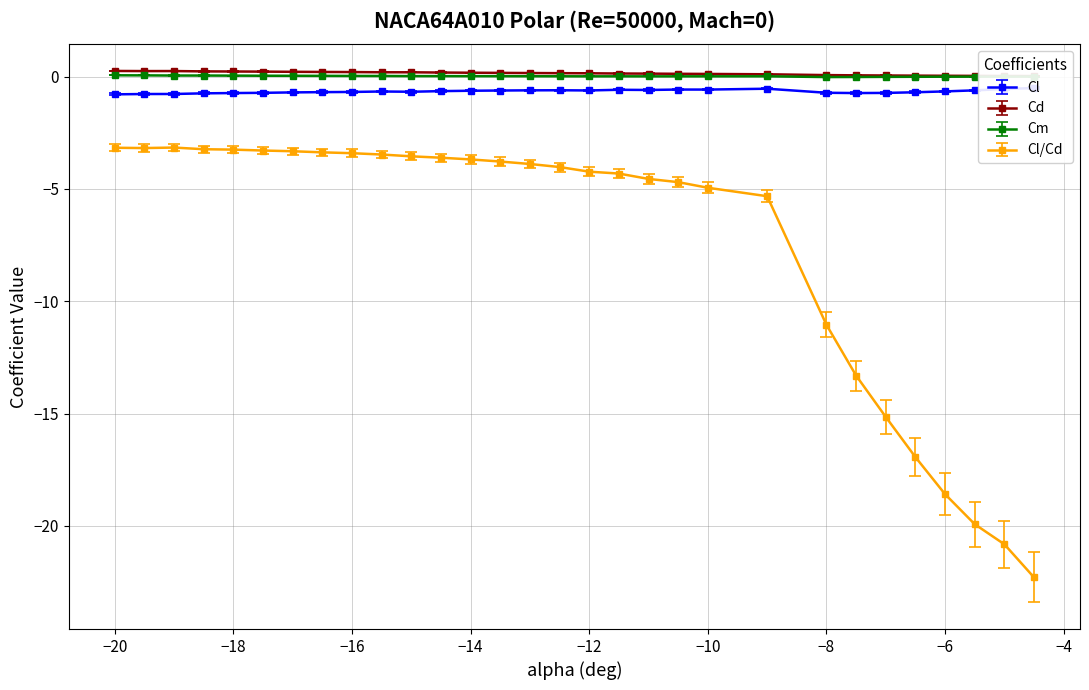

What is the difference between the Cl/Cd values at -17.5 and -13?

0.6